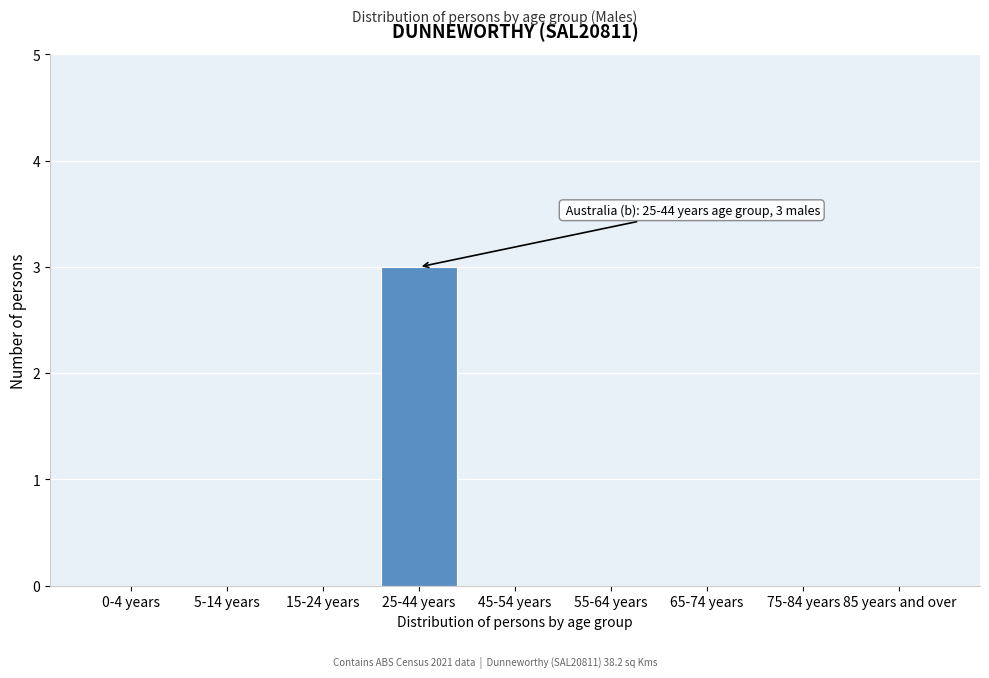

Reading left to right, what are all the values shown in this chart?

0-4 years=0	5-14 years=0	15-24 years=0	25-44 years=3	45-54 years=0	55-64 years=0	65-74 years=0	75-84 years=0	85 years and over=0